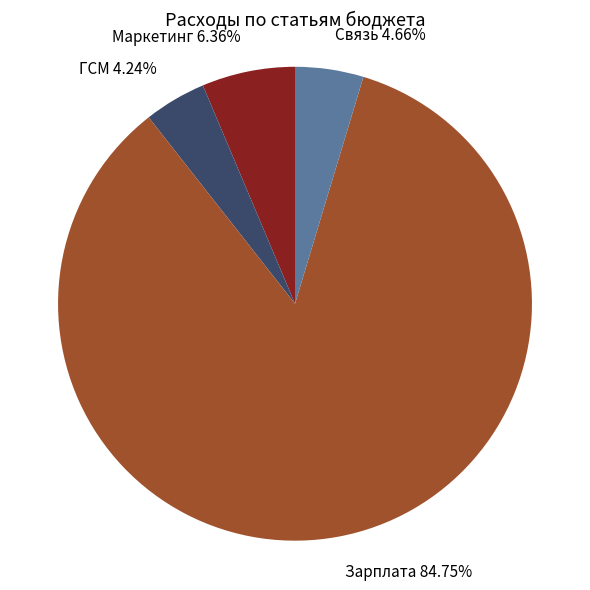

Is there any slice that represents more than half of the pie?

Yes